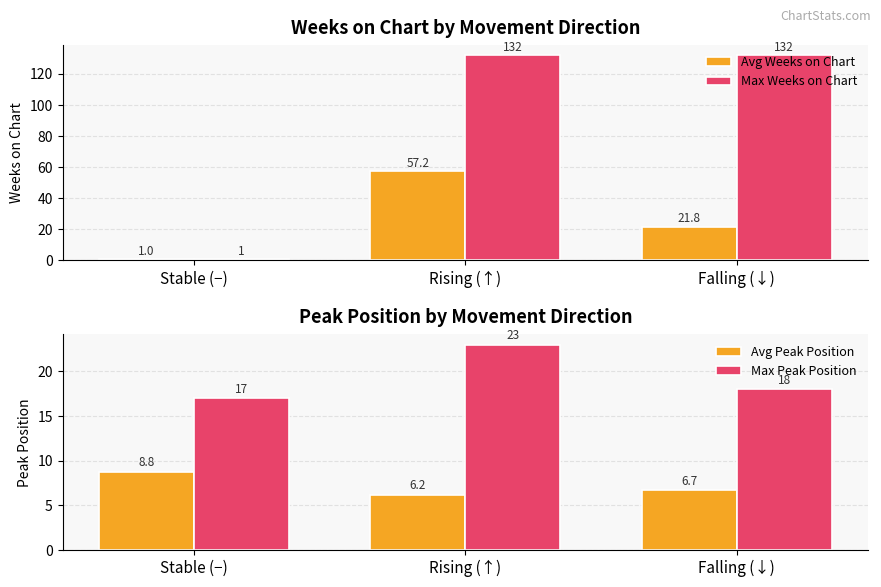

At which category is the sum across all series the highest?

Rising (↑)